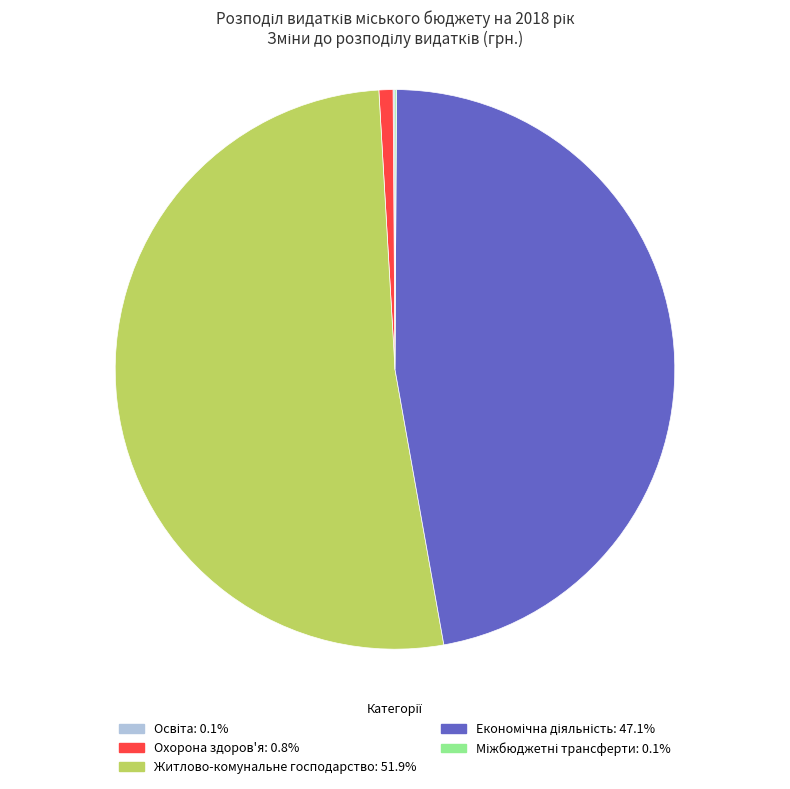

Which slice is the largest?

Житлово-комунальне господарство